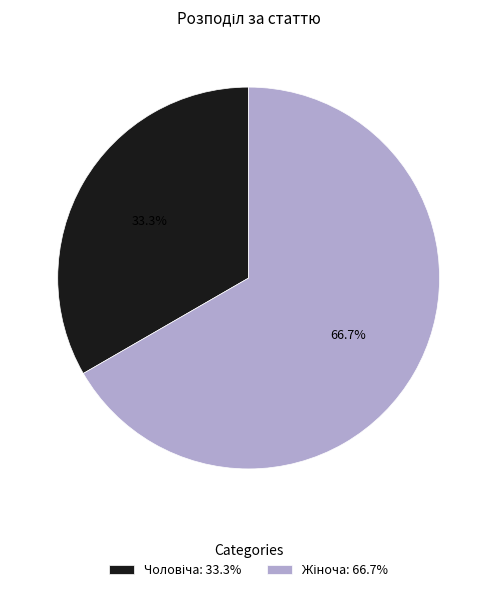

Does any single category account for the majority?

Yes